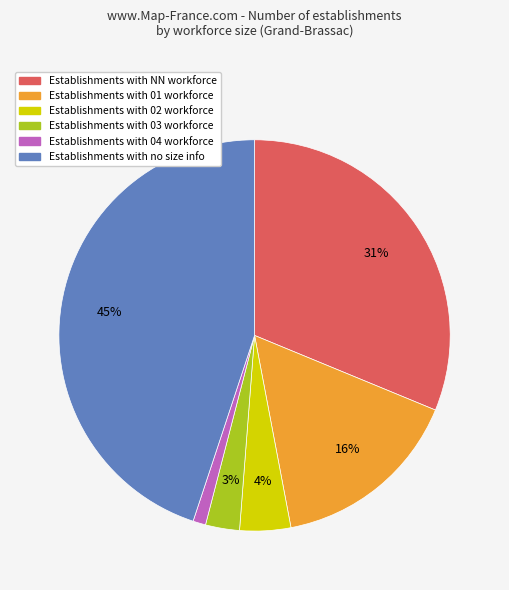

Is there any slice that represents more than half of the pie?

No